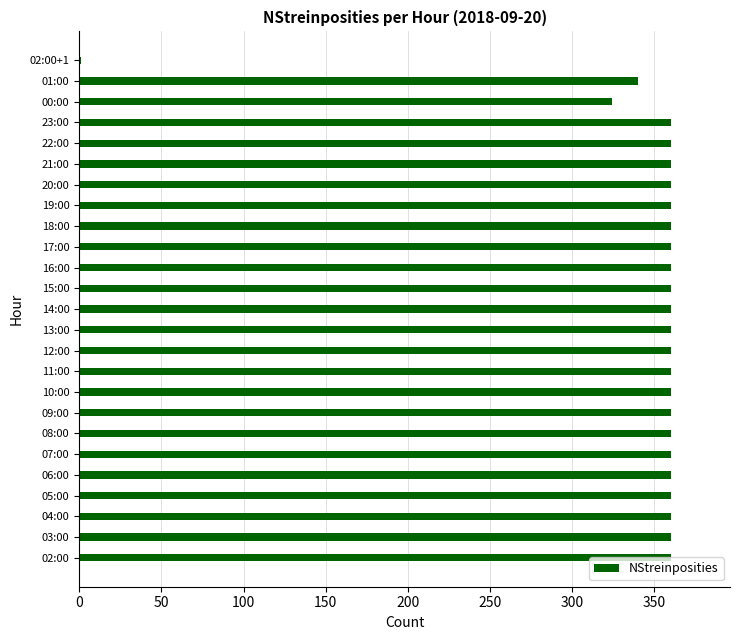

What is the greatest value displayed?

360